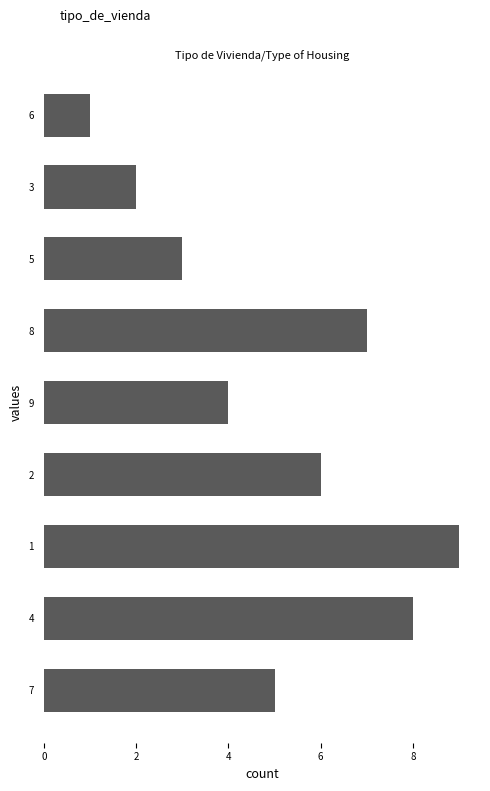

What is the smallest value displayed?

1